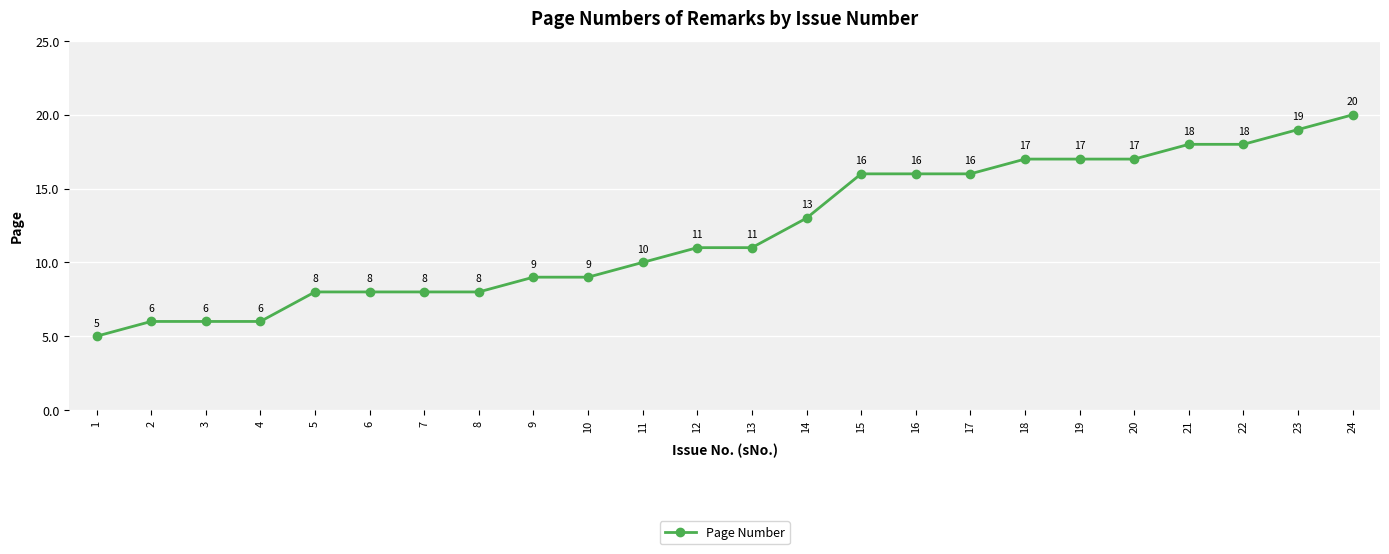

What is the value of the 11th point from the left?

10